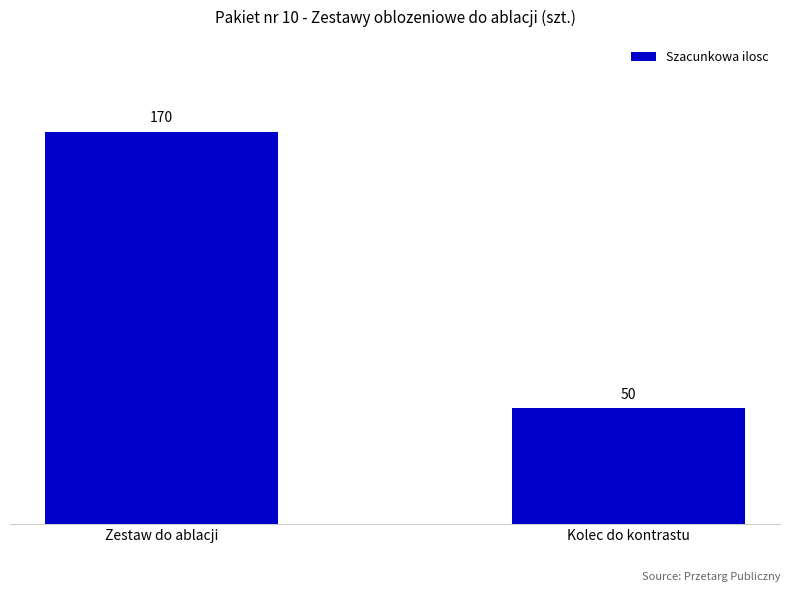

What is the difference between the maximum and minimum values?

120